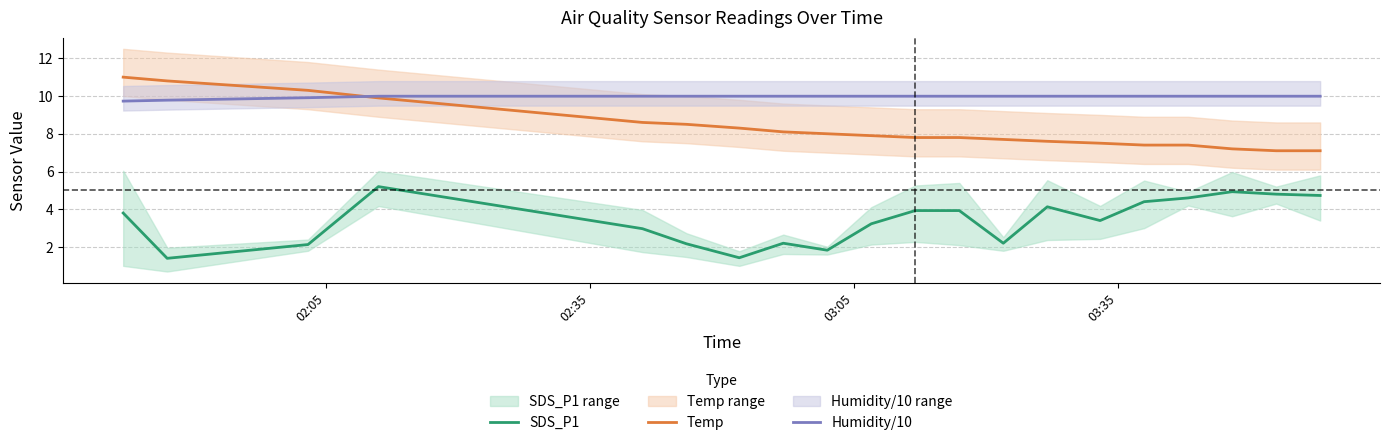

Which series has the largest range (max minus min)?

Temp